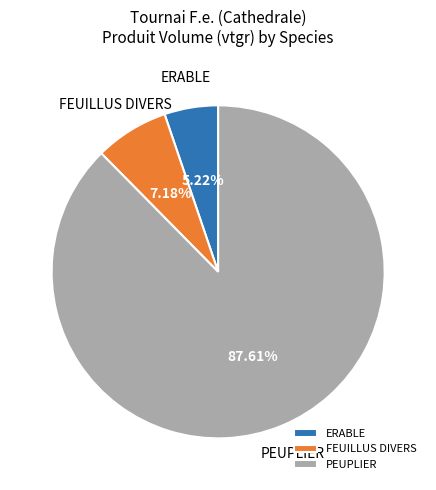

What is the total percentage of PEUPLIER and ERABLE?

92.8%